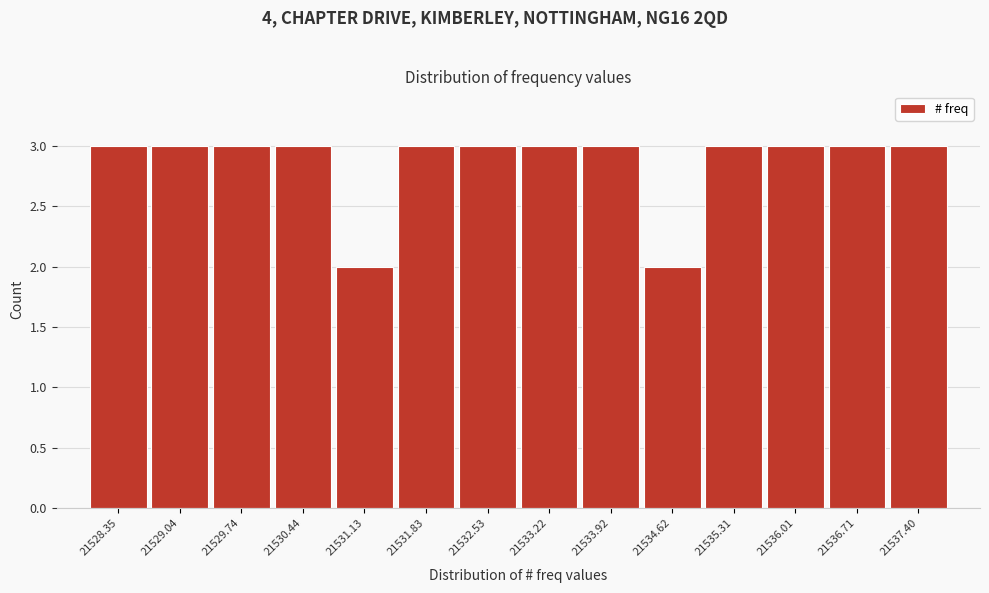

How tall is the bar that spans 21534.3 to 21535.0 on the x-axis? Neither the bar edges nor the heights are printed on the chart, so give them approximately, as read against the axes.

2